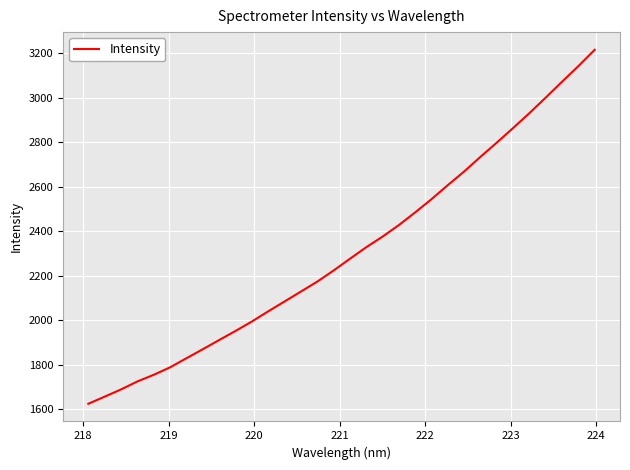

Reading right to left, list all the values displayed in this chart.

3216.2	3142.8	3072.8	3001.4	2931.6	2864.7	2799.1	2735.2	2669.2	2608.0	2544.9	2485.5	2428.4	2376.5	2328.8	2276.8	2224.1	2174.2	2129.6	2085.0	2040.7	1995.0	1952.7	1911.8	1870.6	1830.1	1789.3	1755.7	1725.8	1690.0	1657.6	1625.5